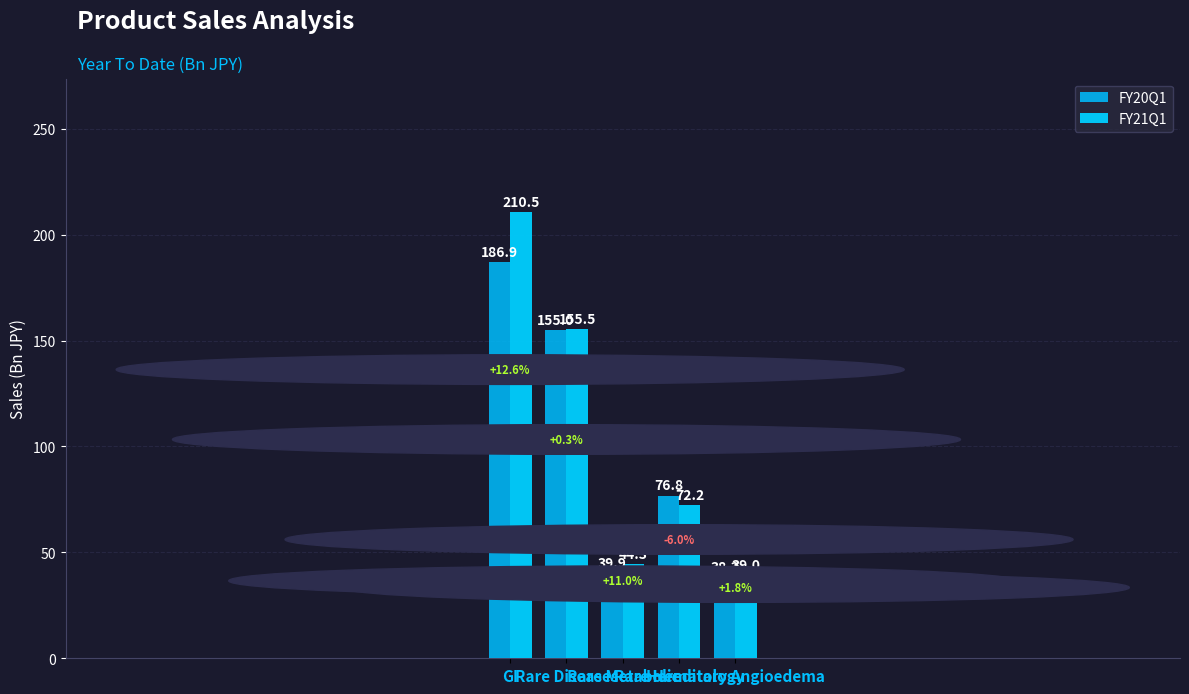

List the labels in order of FY20Q1 value, smallest first.

Hereditary Angioedema, Rare Metabolic, Rare Hematology, Rare Diseases, GI